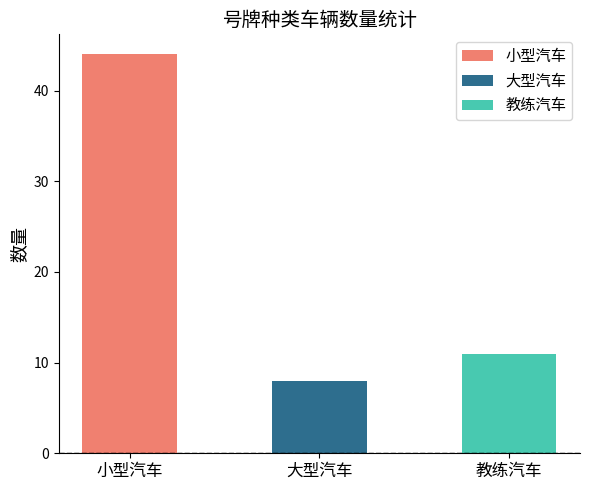

What is the label of the 2nd bar from the left?

大型汽车